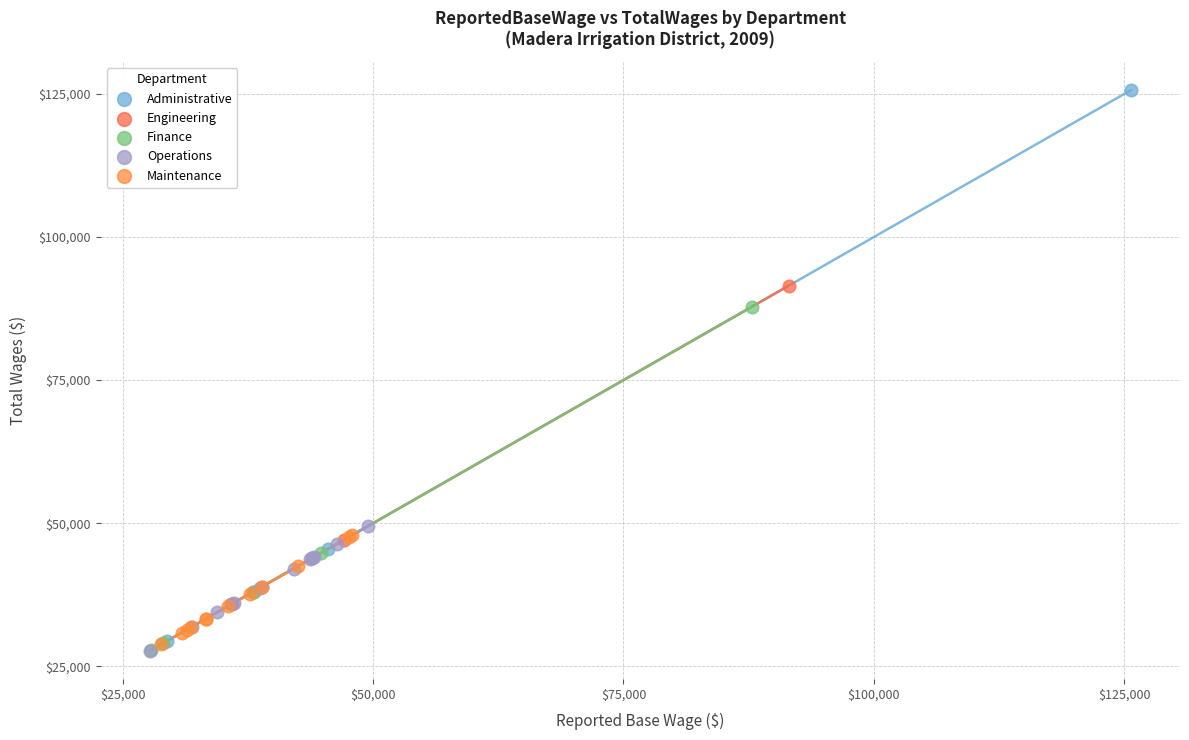

Which series contains the highest Y value?

Administrative